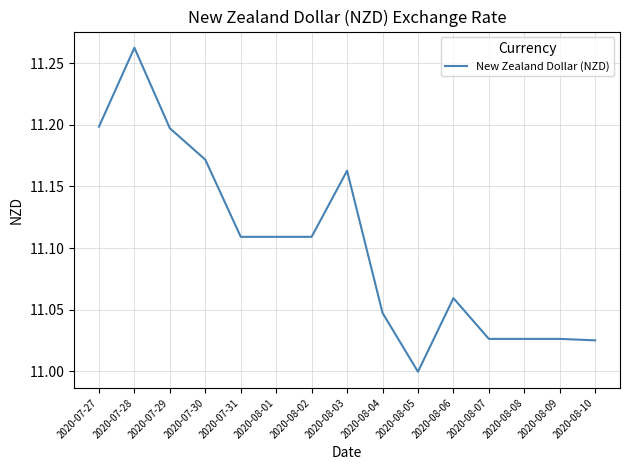

How many lines are shown in the chart?

1